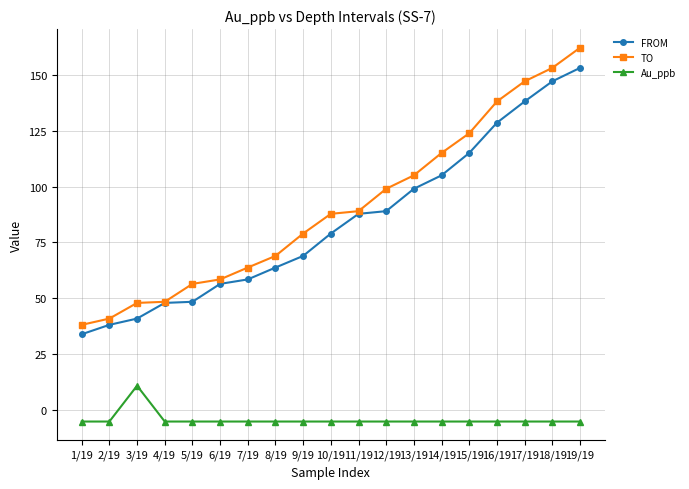

The Au_ppb series shows -5.0 at 9/19. True or false?

True